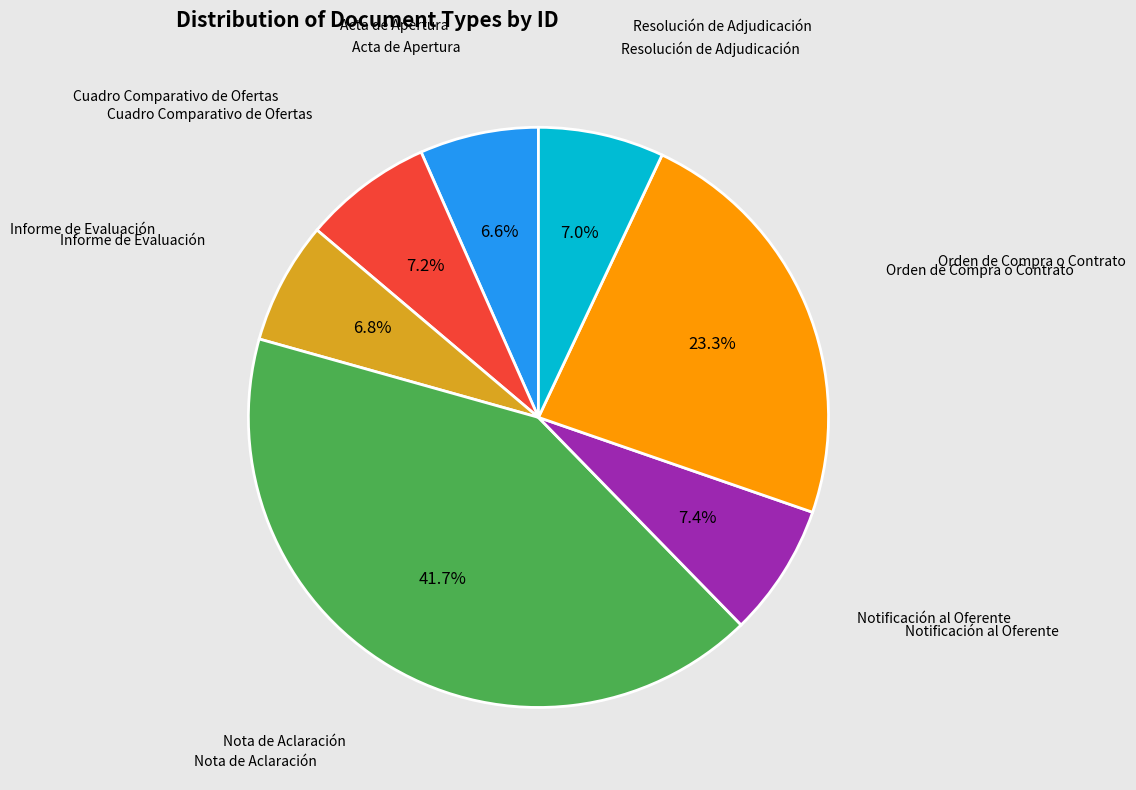

How many slices are in this pie chart?

7